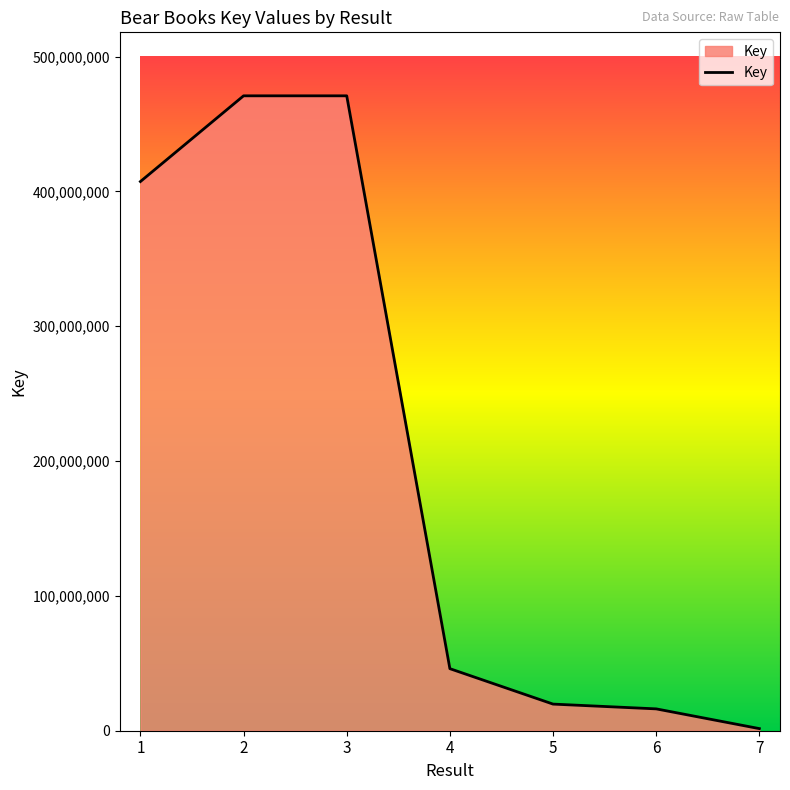

What is the difference between the maximum and minimum values?

469386108